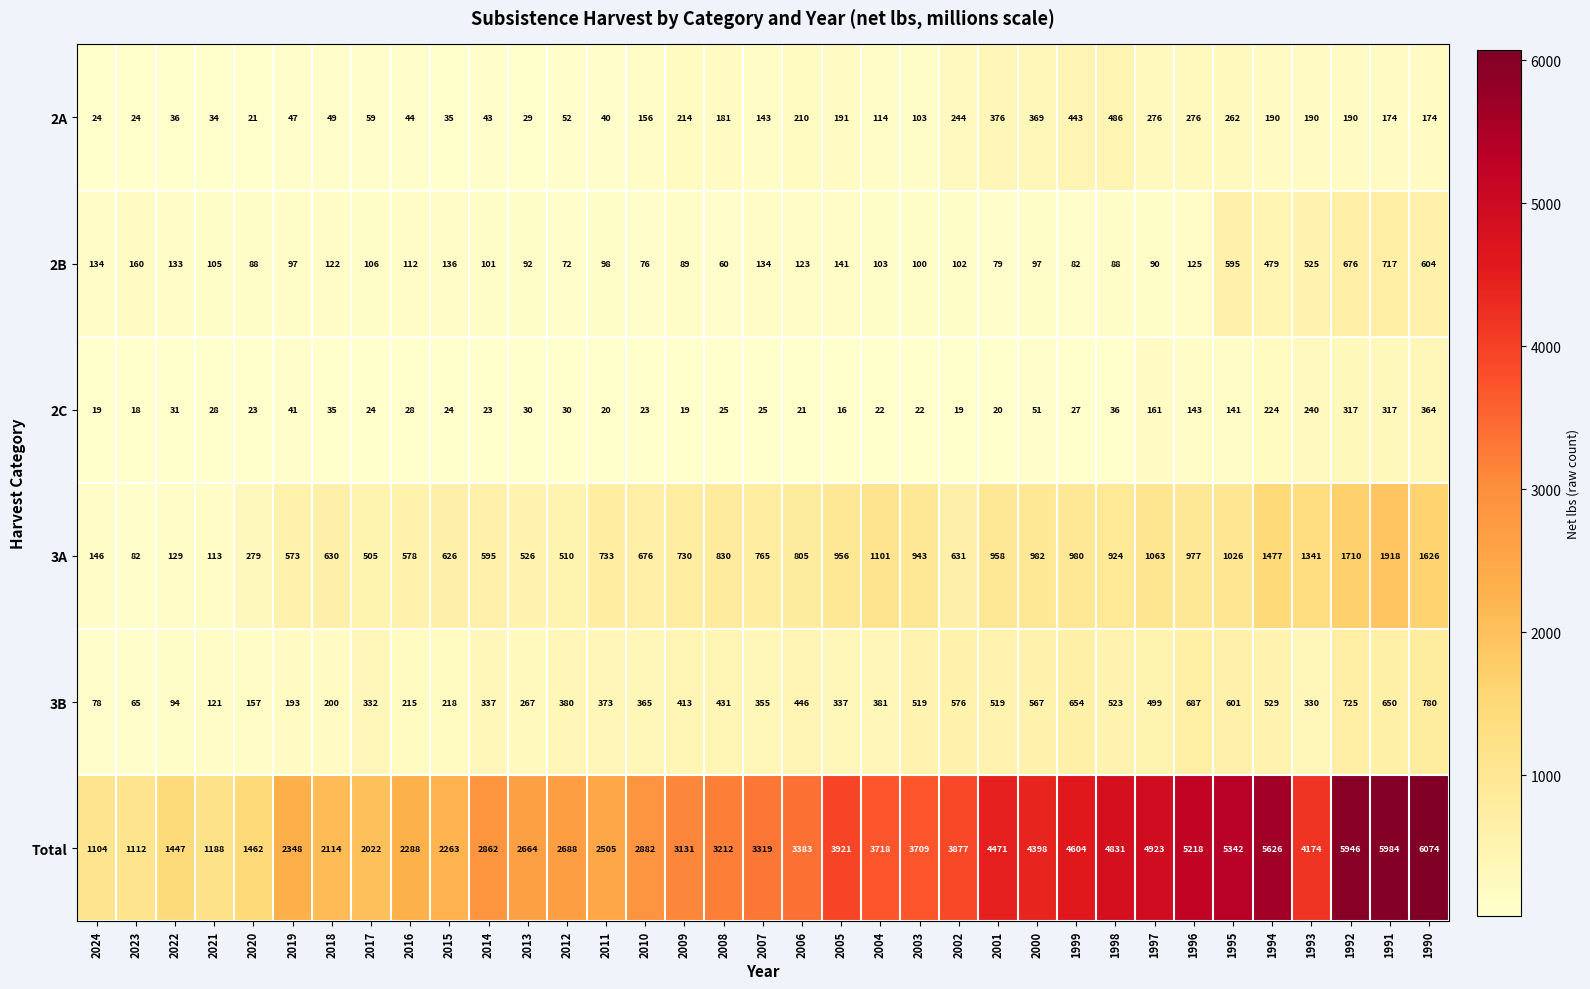

The 2B series shows 207 at 2005. True or false?

False